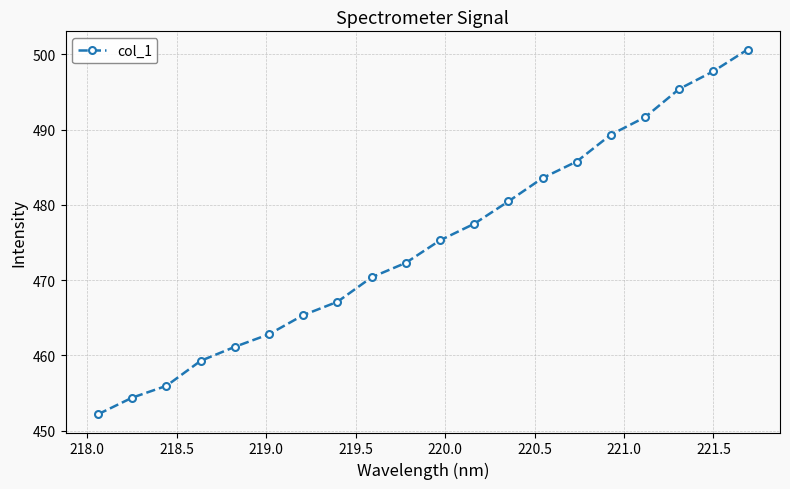

True or false: there are more than 0 points higher than both neighbors.

False